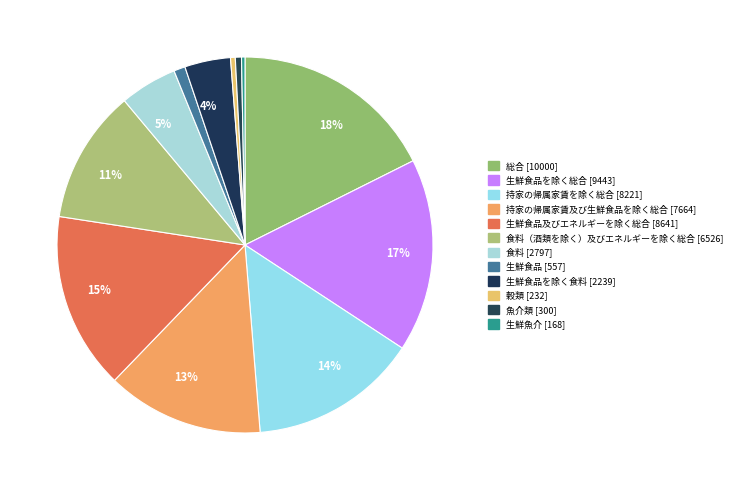

How many segments does this pie chart have?

12